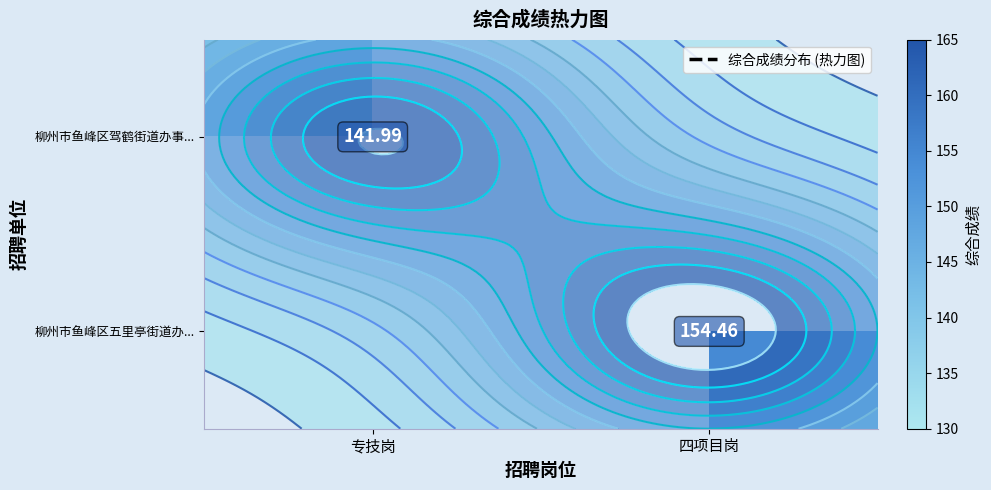

Which category has the lowest value in the 柳州市鱼峰区驾鹤街道办事... series?

专技岗